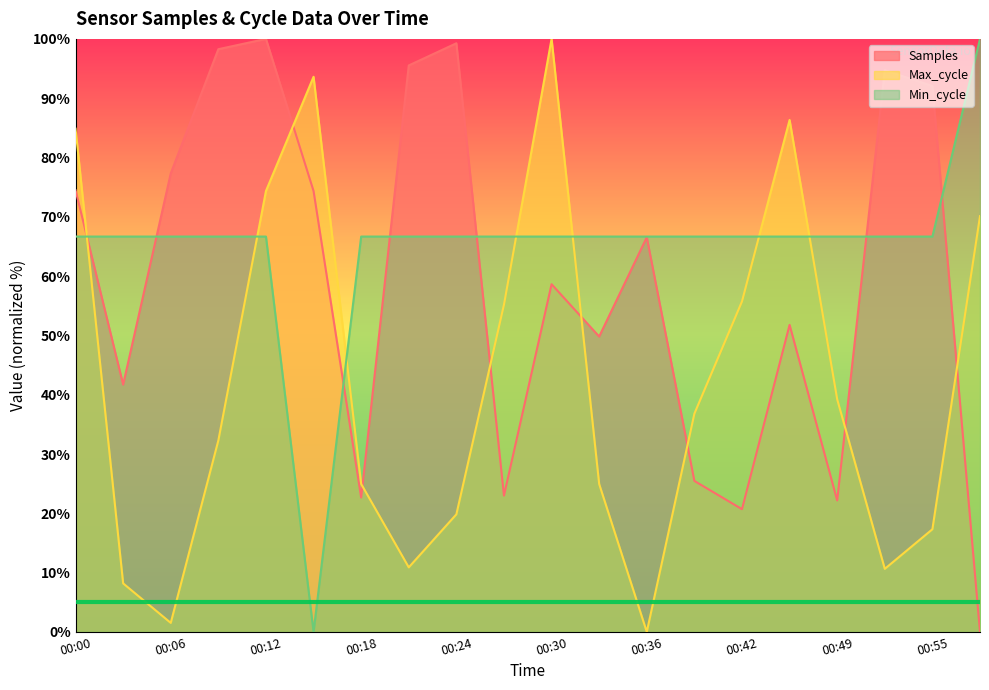

The value of Max_cycle at 00:55 is 27.1. True or false?

False